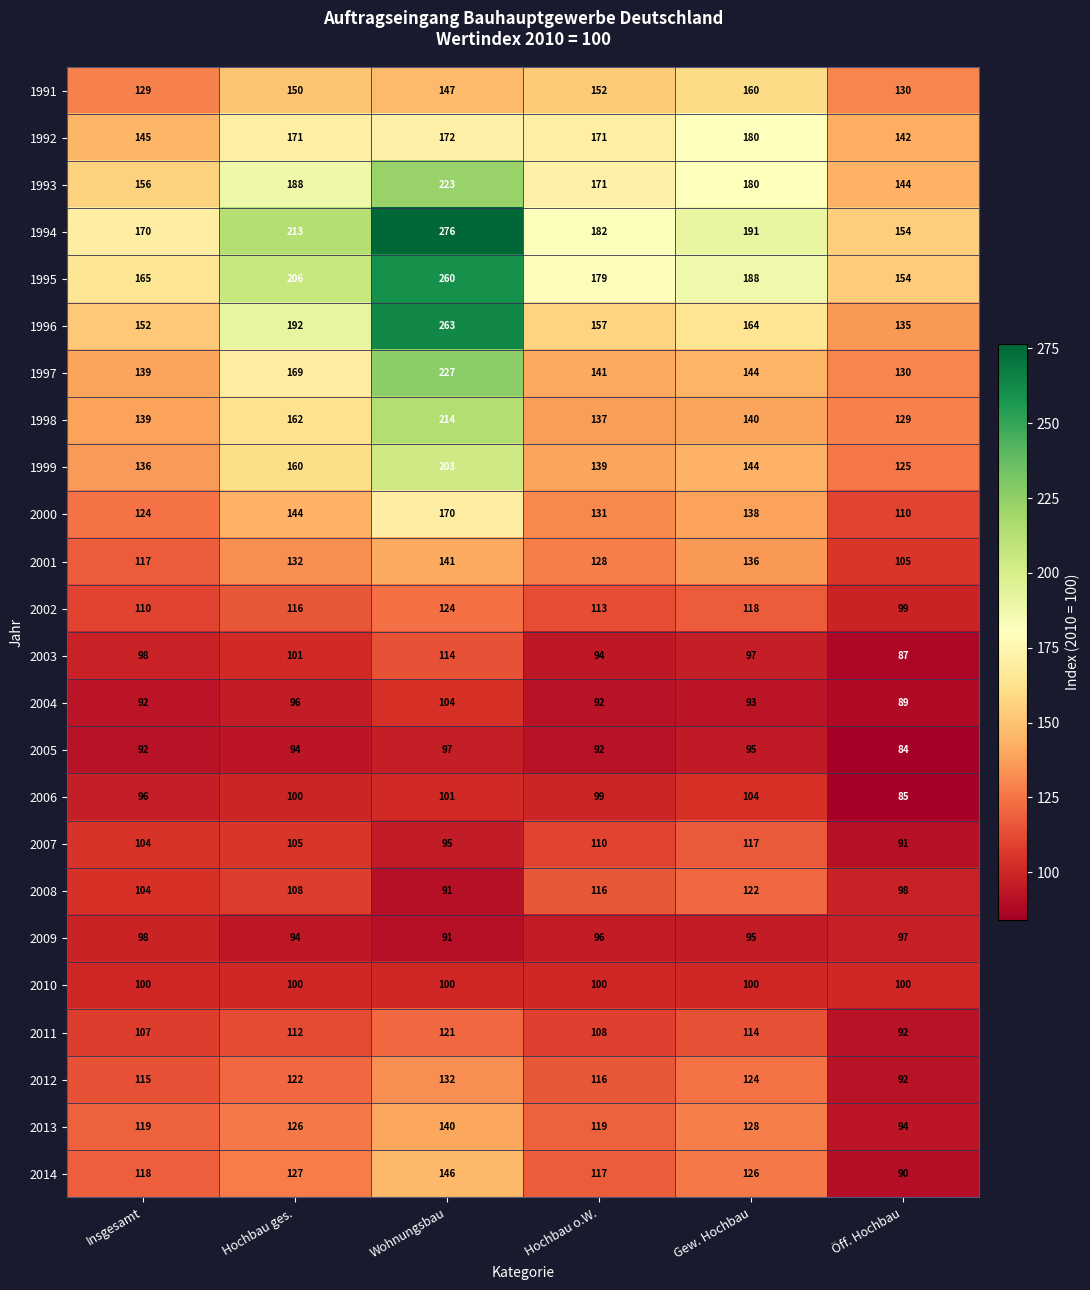

At which category does the chart reach its peak across all series?

Wohnungsbau